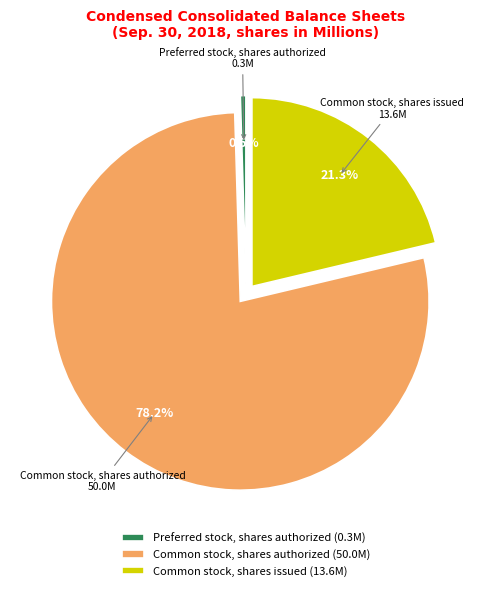

Is it true that Common stock, shares authorized is 70% of the pie?

False